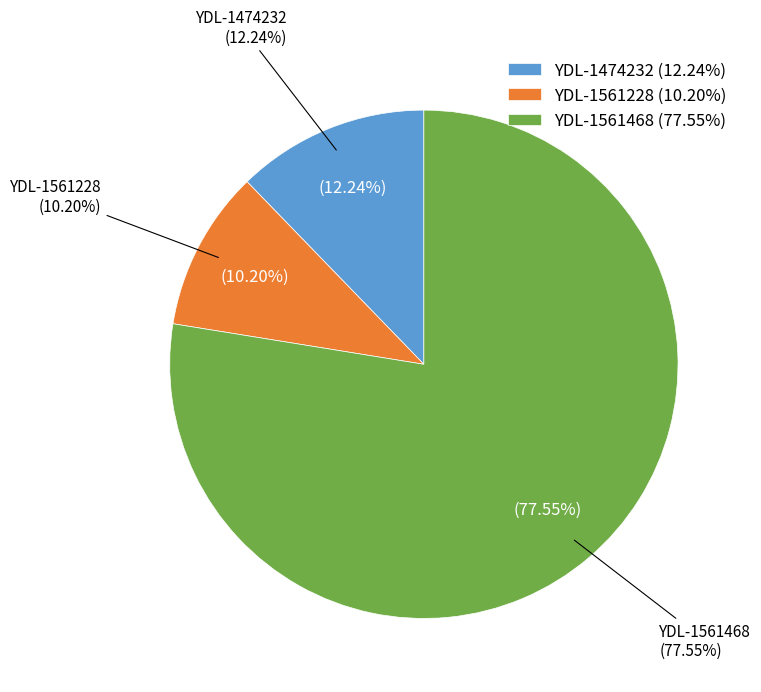

True or false: YDL-1474232 accounts for 19% of the total.

False